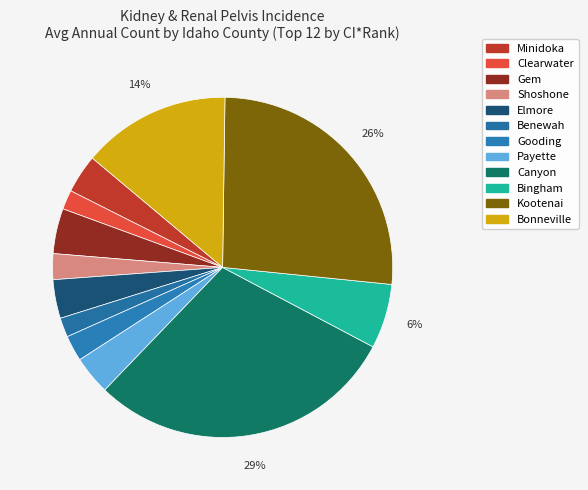

Count the number of slices in the pie.

12